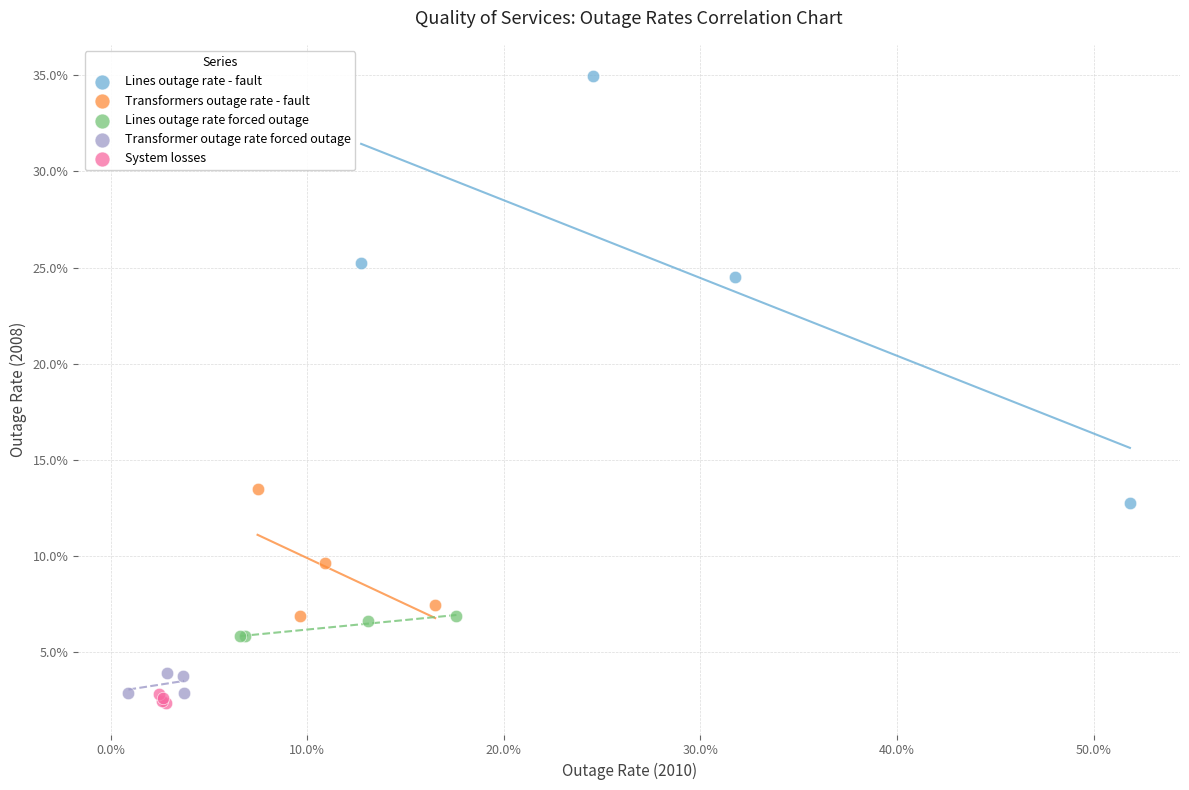

What are all the series names shown in the legend?

Lines outage rate - fault, Transformers outage rate - fault, Lines outage rate forced outage, Transformer outage rate forced outage, System losses